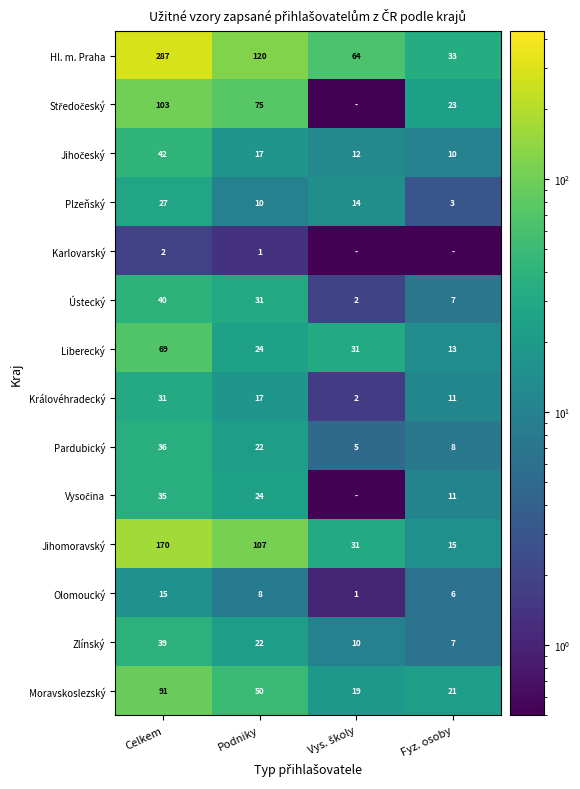

How many data points in Olomoucký are less than 8?

2